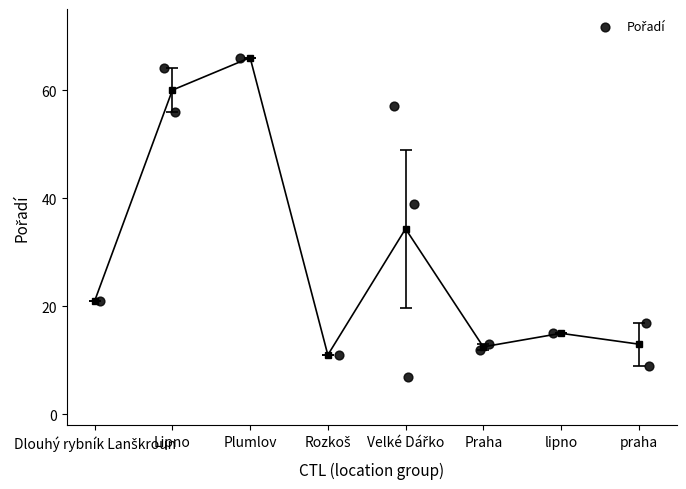

What Y value in the scatter plot is closest to 36?

39